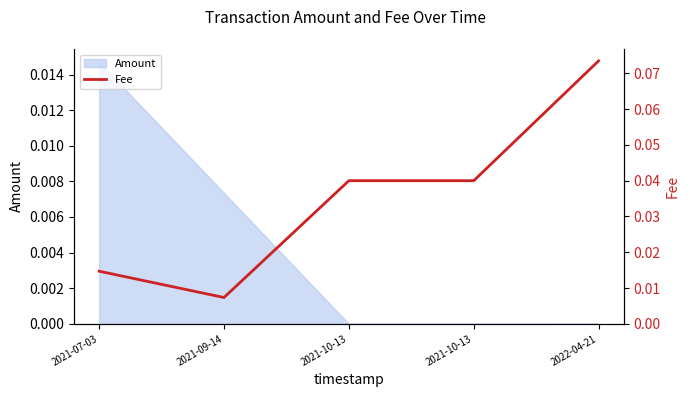

How many data points does each series have?

5